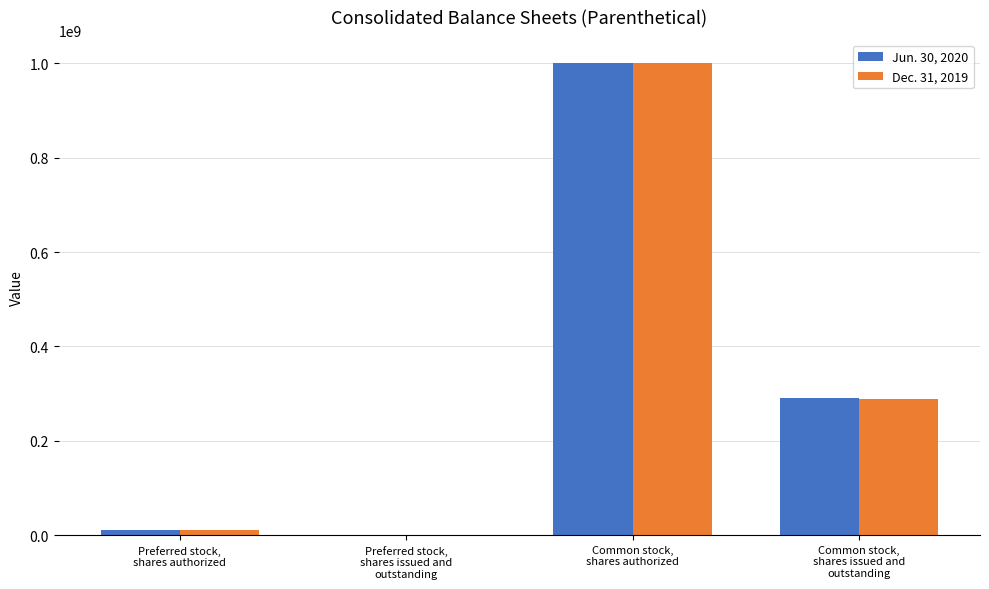

What are all the series names shown in the legend?

Jun. 30, 2020, Dec. 31, 2019